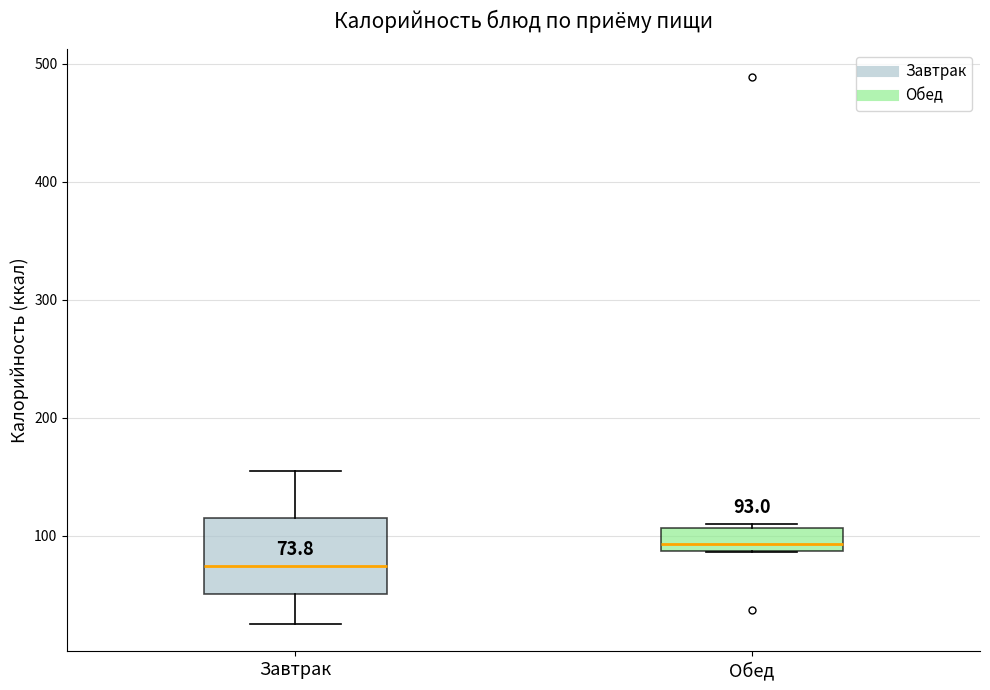

Which box has the highest median line?

Обед